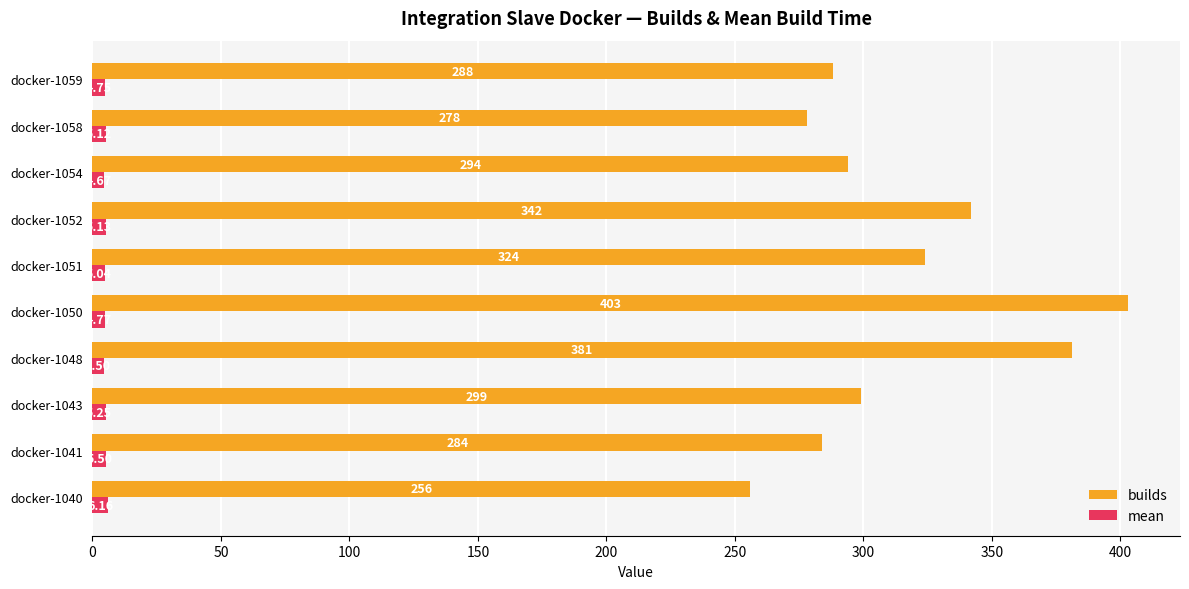

What is the difference between the second highest and minimum values in the mean series?

1.0